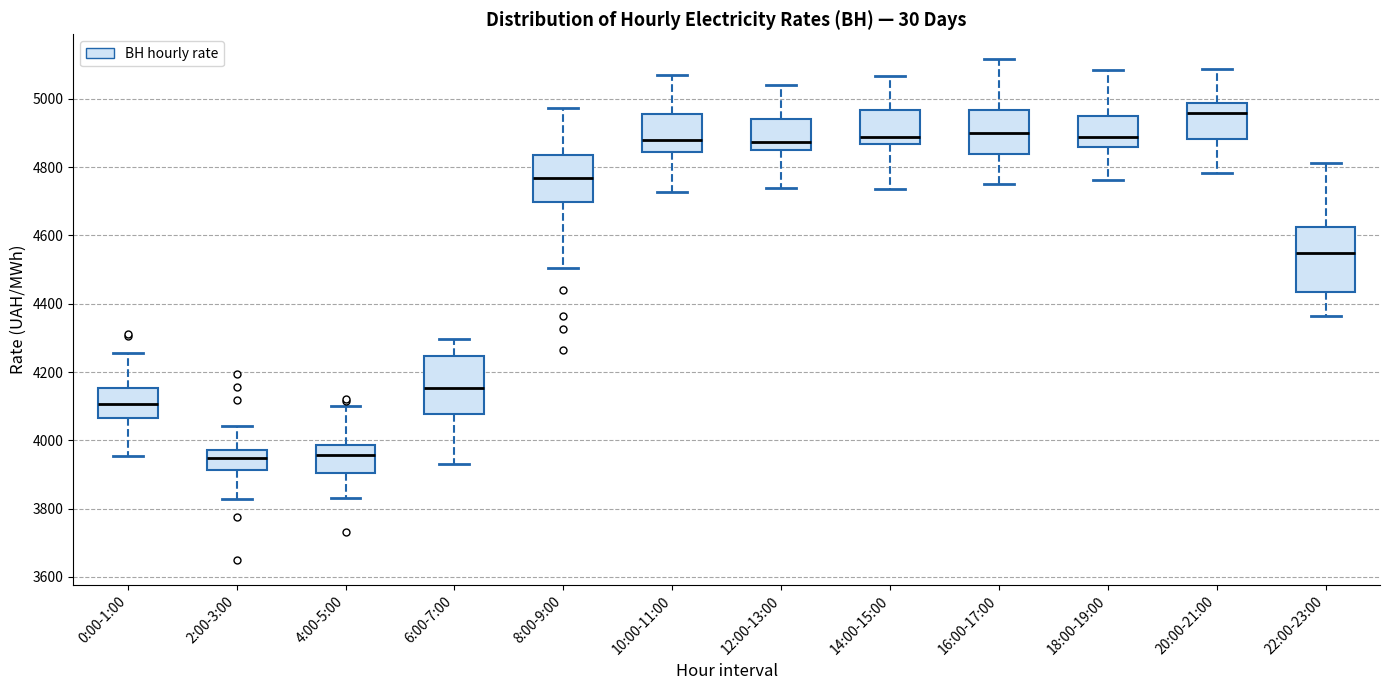

Reading left to right, read every box against the y-axis: the position of its median line, the range the box covers, and the ends of its whiskers. The values are not printed on the chart, so give them approximately, as read against the axis.

0:00-1:00: median 4100, box 4060 to 4160, whiskers 3960 to 4260
2:00-3:00: median 3940, box 3920 to 3980, whiskers 3820 to 4040
4:00-5:00: median 3960, box 3900 to 3980, whiskers 3840 to 4100
6:00-7:00: median 4160, box 4080 to 4240, whiskers 3940 to 4300
8:00-9:00: median 4760, box 4700 to 4840, whiskers 4500 to 4980
10:00-11:00: median 4880, box 4840 to 4960, whiskers 4720 to 5080
12:00-13:00: median 4880, box 4840 to 4940, whiskers 4740 to 5040
14:00-15:00: median 4880, box 4860 to 4960, whiskers 4740 to 5060
16:00-17:00: median 4900, box 4840 to 4960, whiskers 4740 to 5120
18:00-19:00: median 4880, box 4860 to 4940, whiskers 4760 to 5080
20:00-21:00: median 4960, box 4880 to 4980, whiskers 4780 to 5080
22:00-23:00: median 4560, box 4440 to 4620, whiskers 4360 to 4820